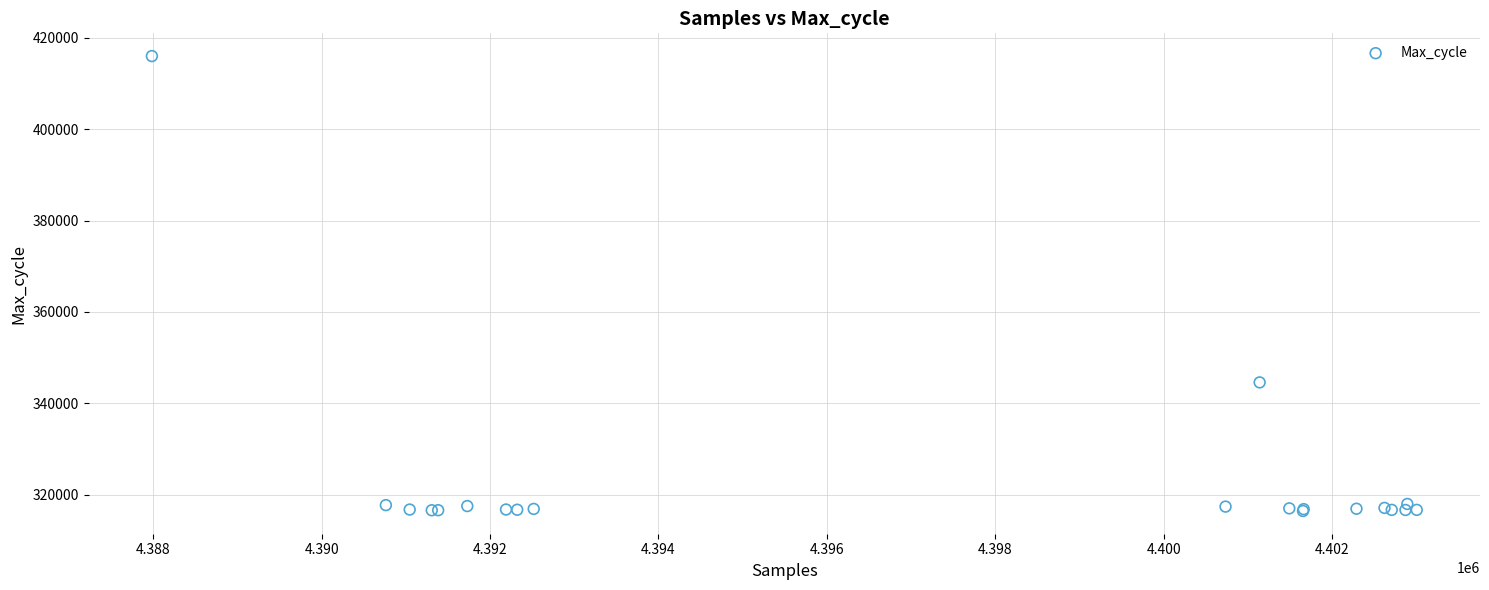

What Y value in the scatter plot is closest to 366217?

344583